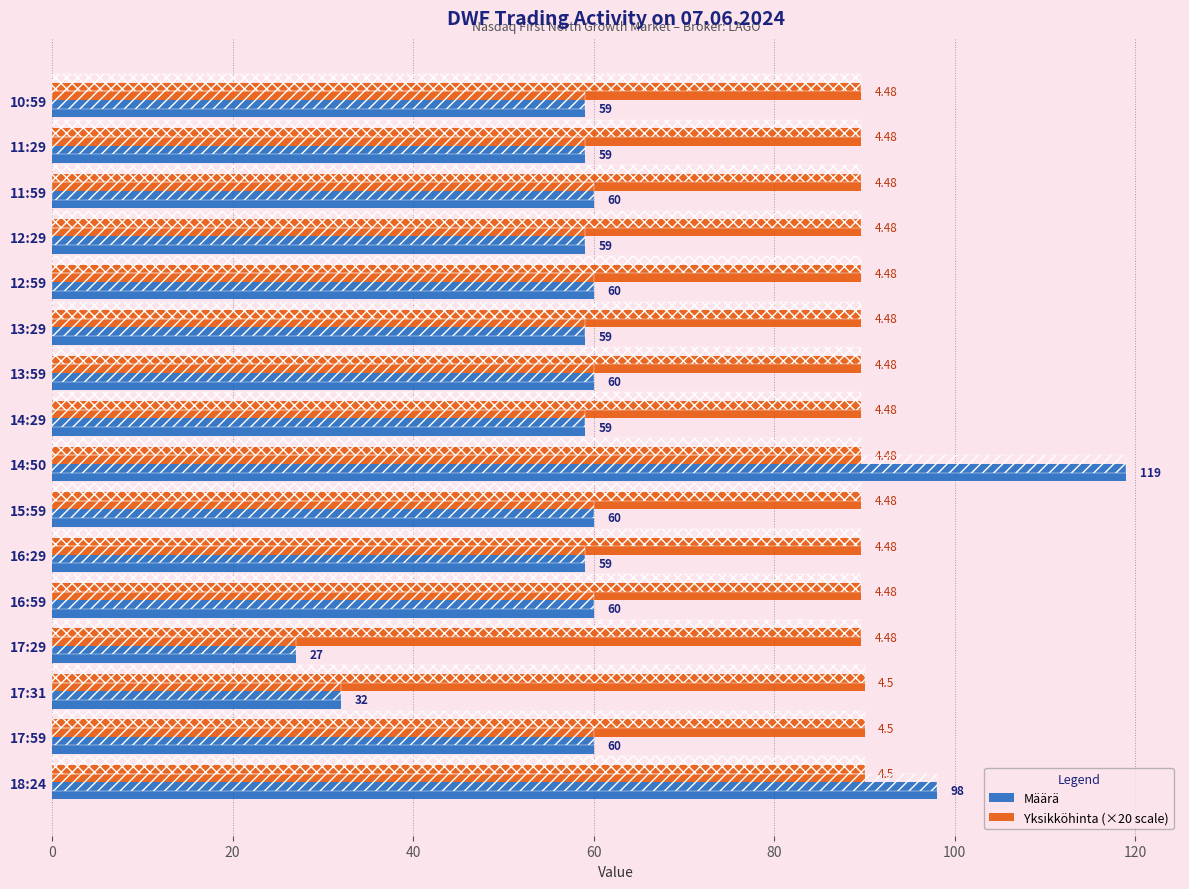

List the series in order of their peak value, highest first.

Määrä, Yksikköhinta (×20 scale)